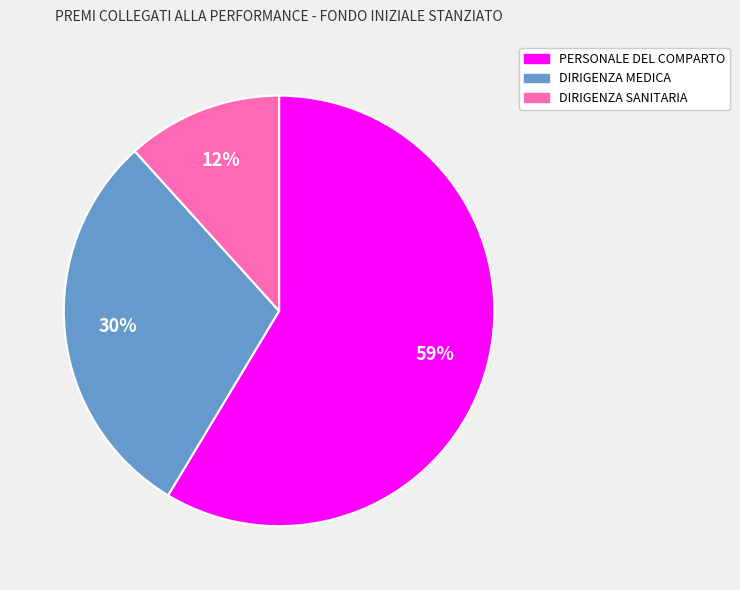

What is the ratio of the value at DIRIGENZA SANITARIA to the value at PERSONALE DEL COMPARTO?

0.2